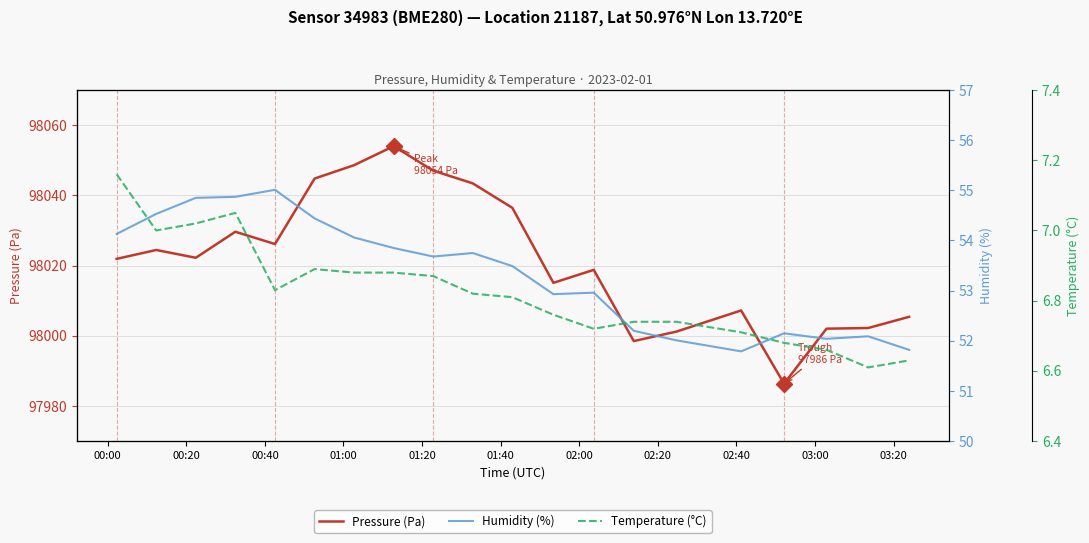

At how many categories does at least one series exceed 58580?

20